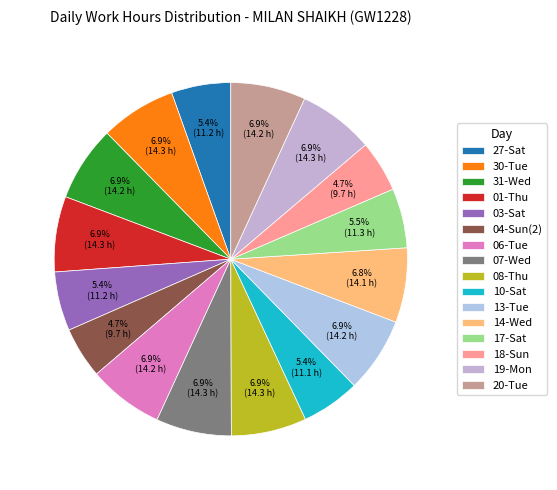

Which category has the smallest portion of the pie?

04-Sun(2)